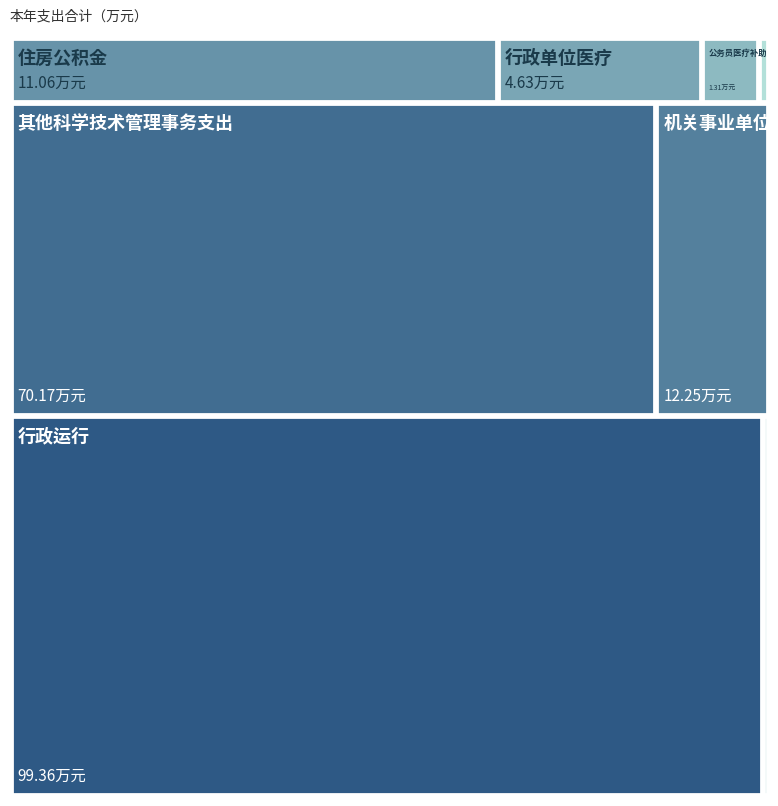

How many data points are above 11?

4